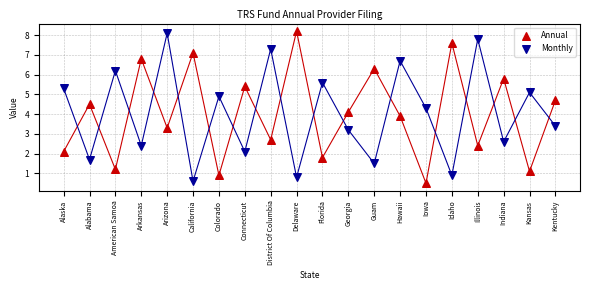

Which series contains the highest Y value?

Annual